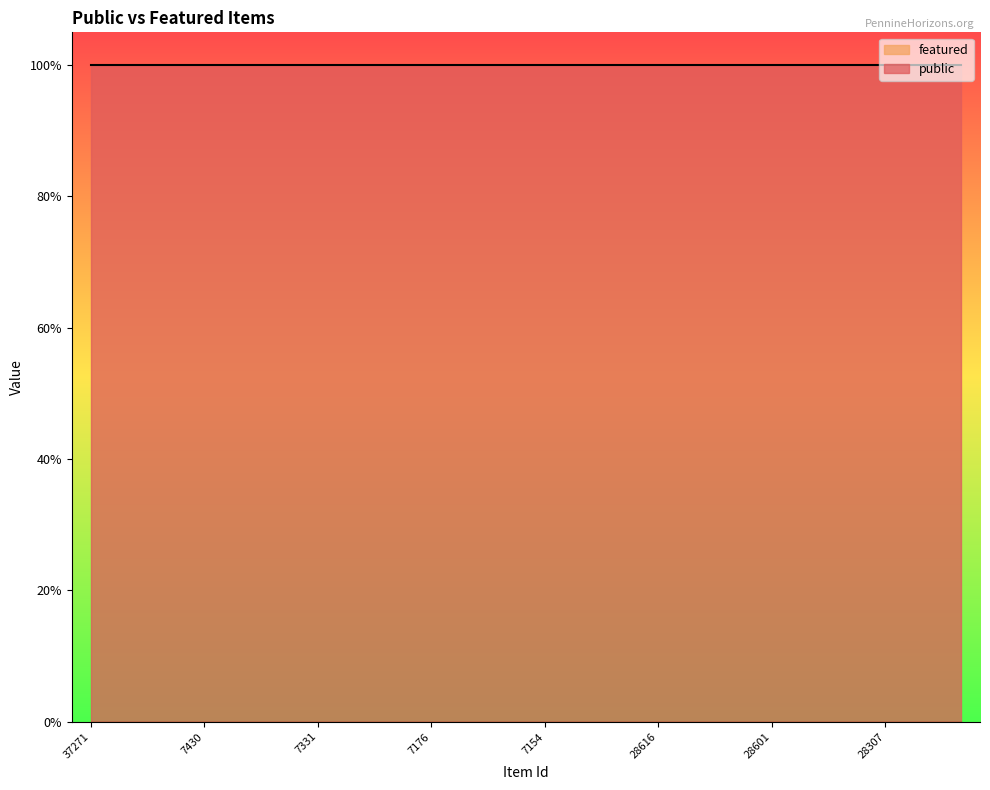

Rank the series by their maximum value, from lowest to highest.

featured, public